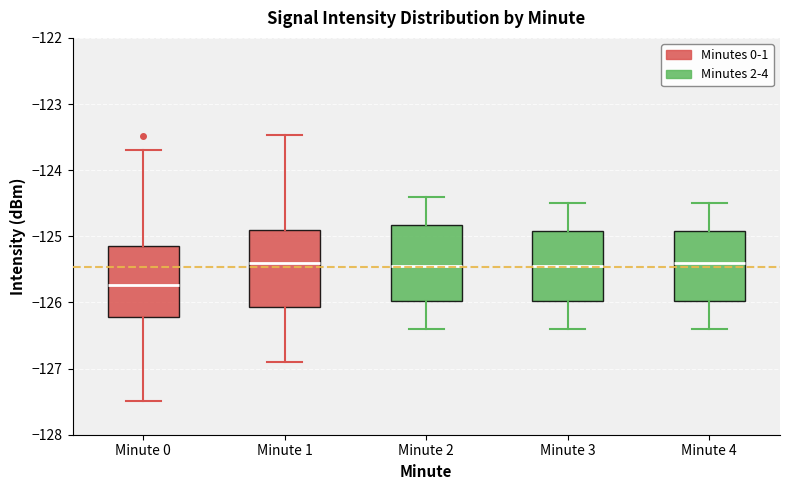

Reading left to right, read every box against the y-axis: the position of its median line, the range the box covers, and the ends of its whiskers. The values are not printed on the chart, so give them approximately, as read against the axis.

Minute 0: median -125.7, box -126.2 to -125.1, whiskers -127.5 to -123.7
Minute 1: median -125.4, box -126.1 to -124.9, whiskers -126.9 to -123.5
Minute 2: median -125.4, box -126.0 to -124.8, whiskers -126.4 to -124.4
Minute 3: median -125.4, box -126.0 to -124.9, whiskers -126.4 to -124.5
Minute 4: median -125.4, box -126.0 to -124.9, whiskers -126.4 to -124.5